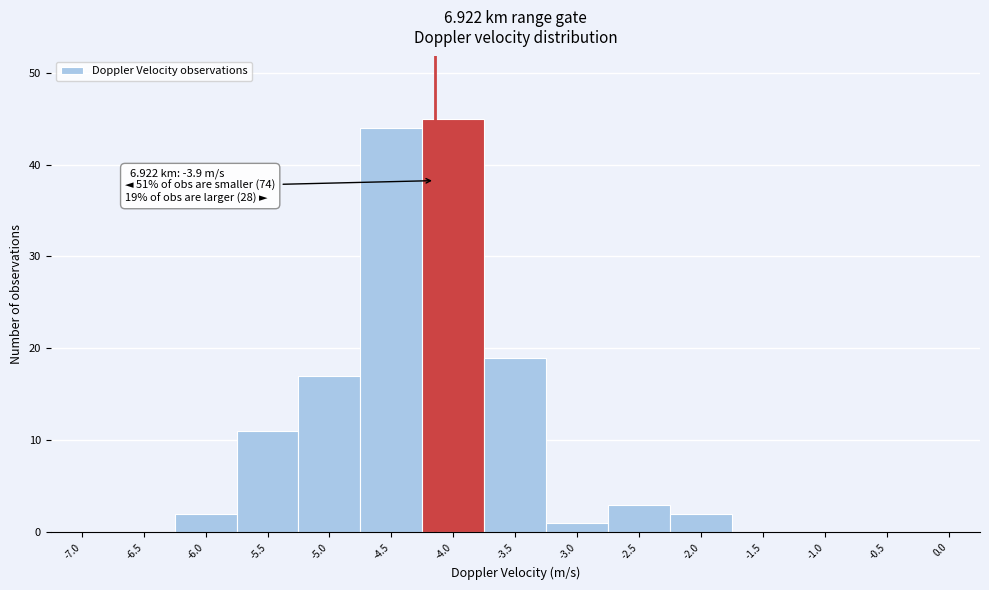

Reading left to right, extract all data points from this chart.

-7.0=0	-6.5=0	-6.0=2	-5.5=11	-5.0=17	-4.5=44	-4.0=45	-3.5=19	-3.0=1	-2.5=3	-2.0=2	-1.5=0	-1.0=0	-0.5=0	0.0=0